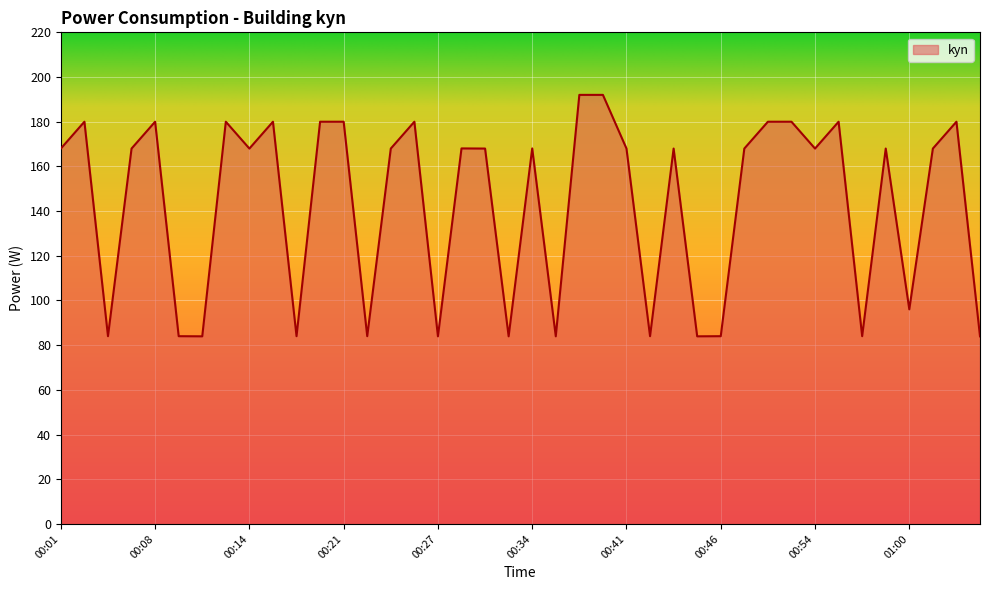

What is the minimum value shown in the chart?

84.0